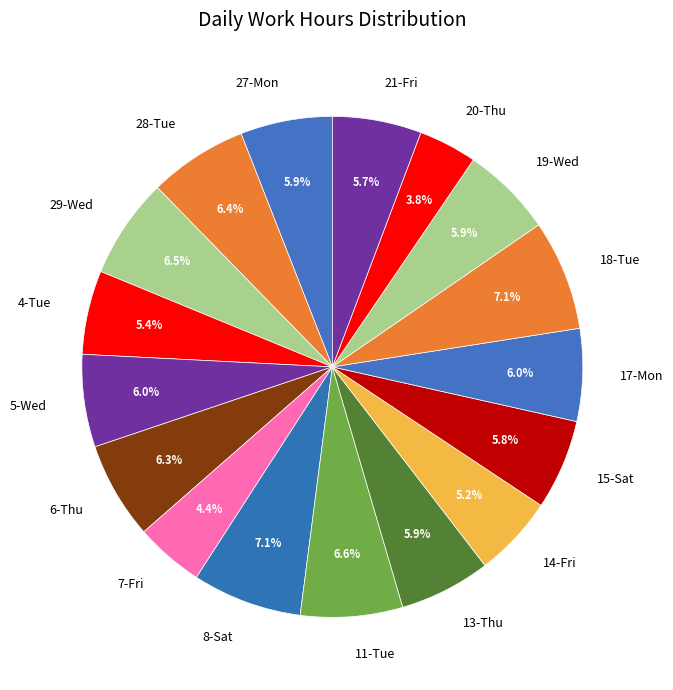

Which category has the smallest portion of the pie?

20-Thu